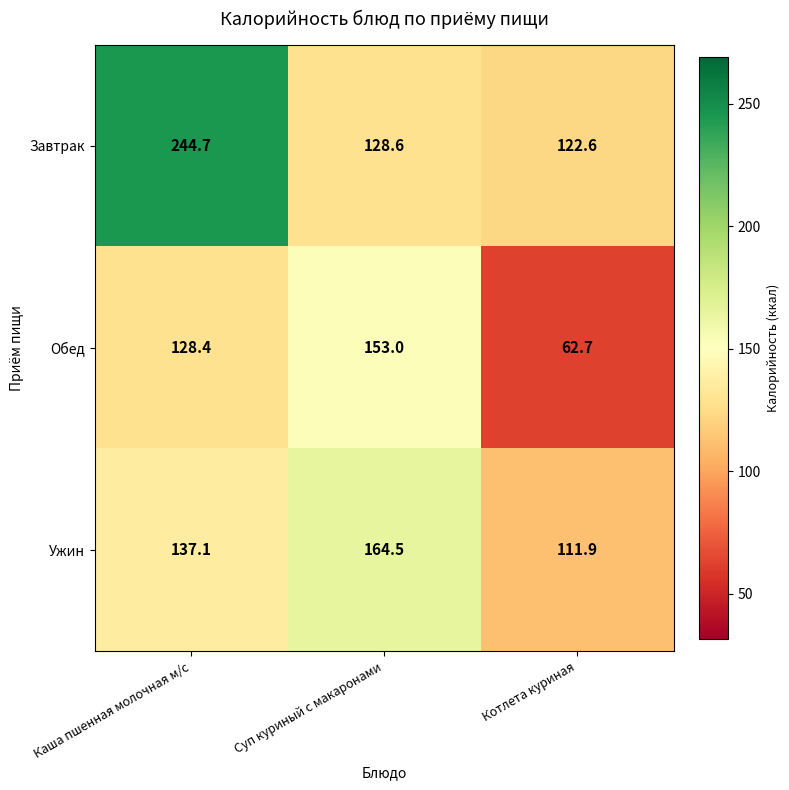

List the series in order of their peak value, lowest first.

Обед, Ужин, Завтрак